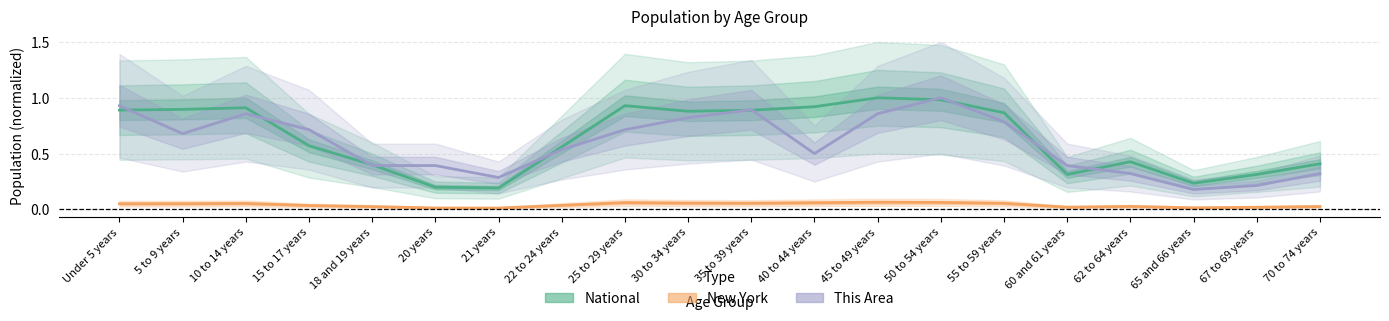

How many interior local valleys does the This Area series have?

4